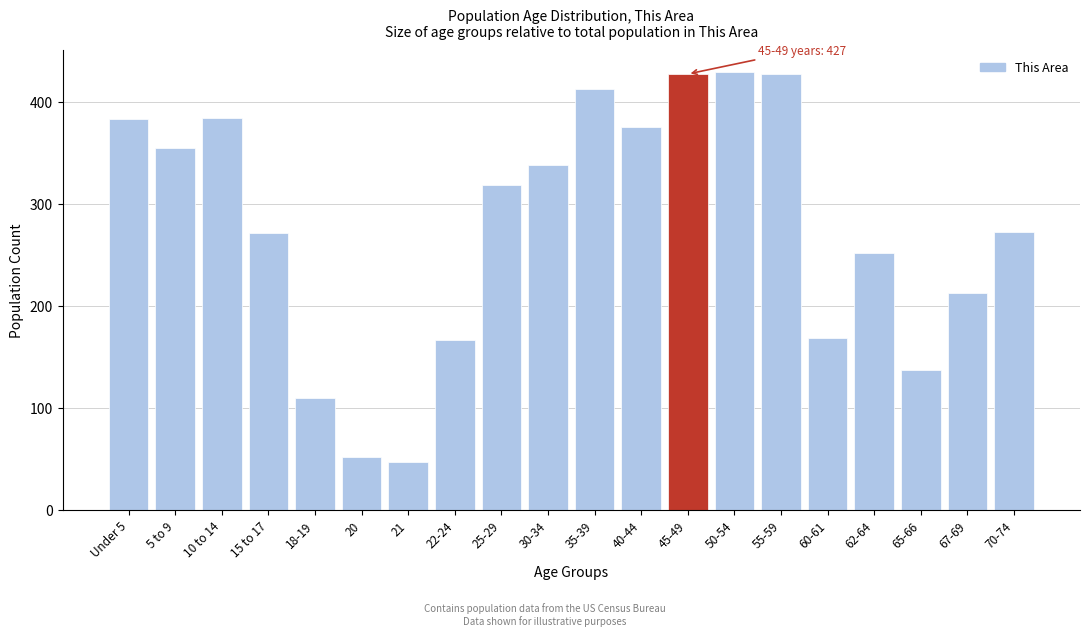

Is it true that the value at 22-24 is 82?

False